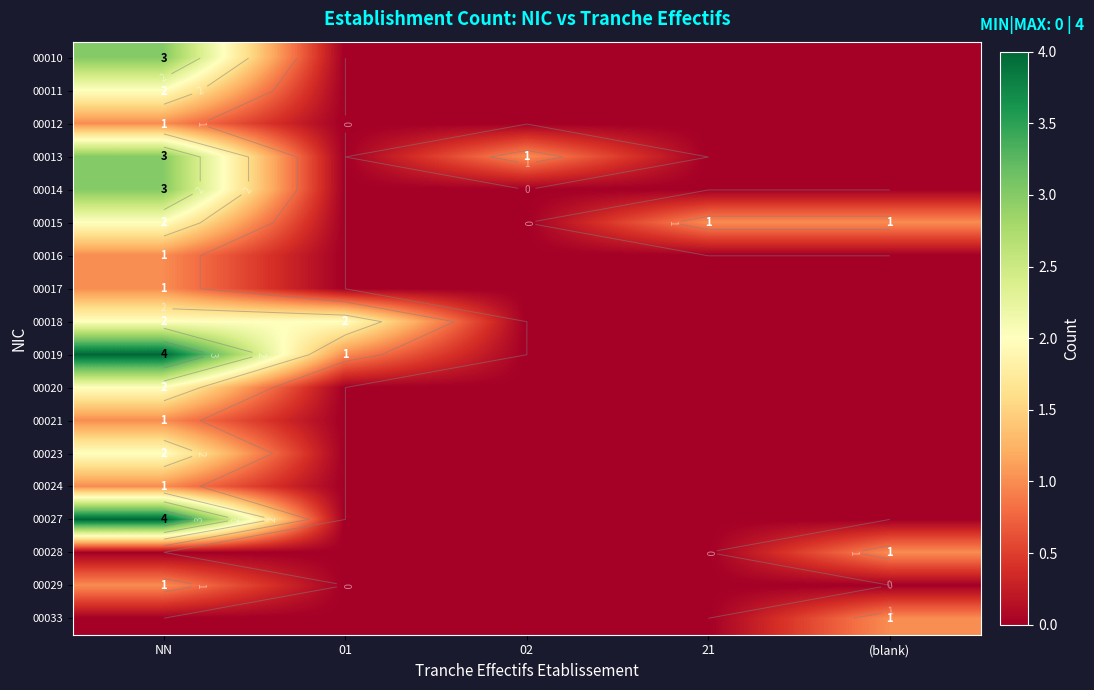

Is it true that 00012 equals 0 at 02?

True